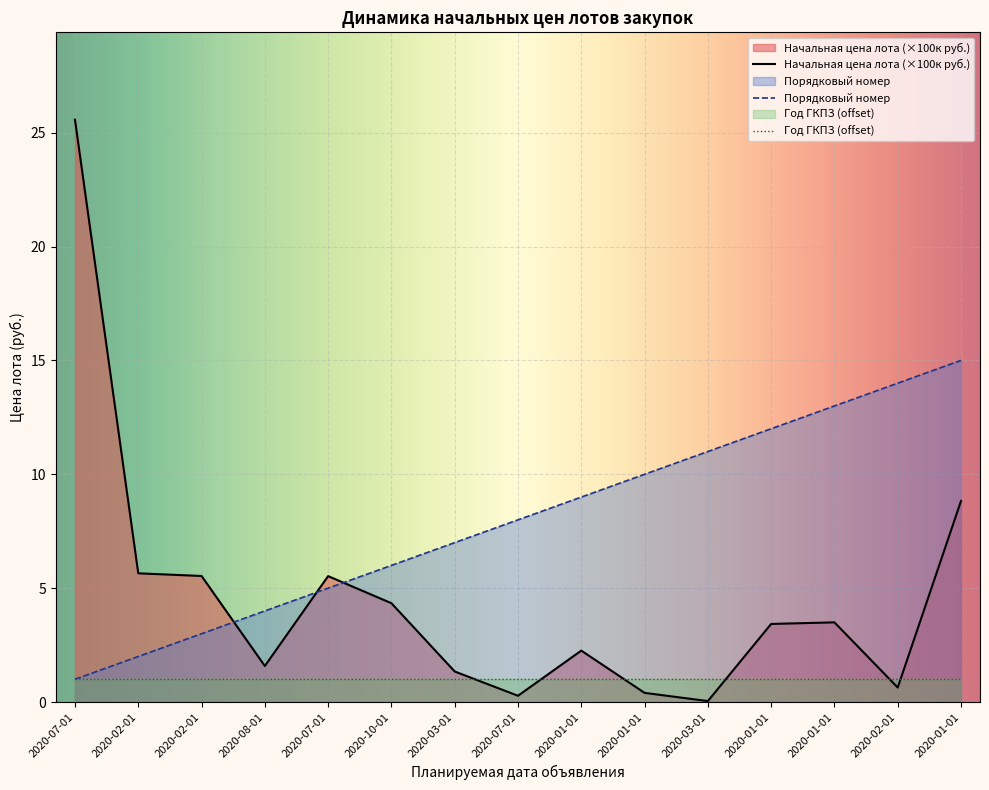

Does the chart display data point markers on the line(s)?

No